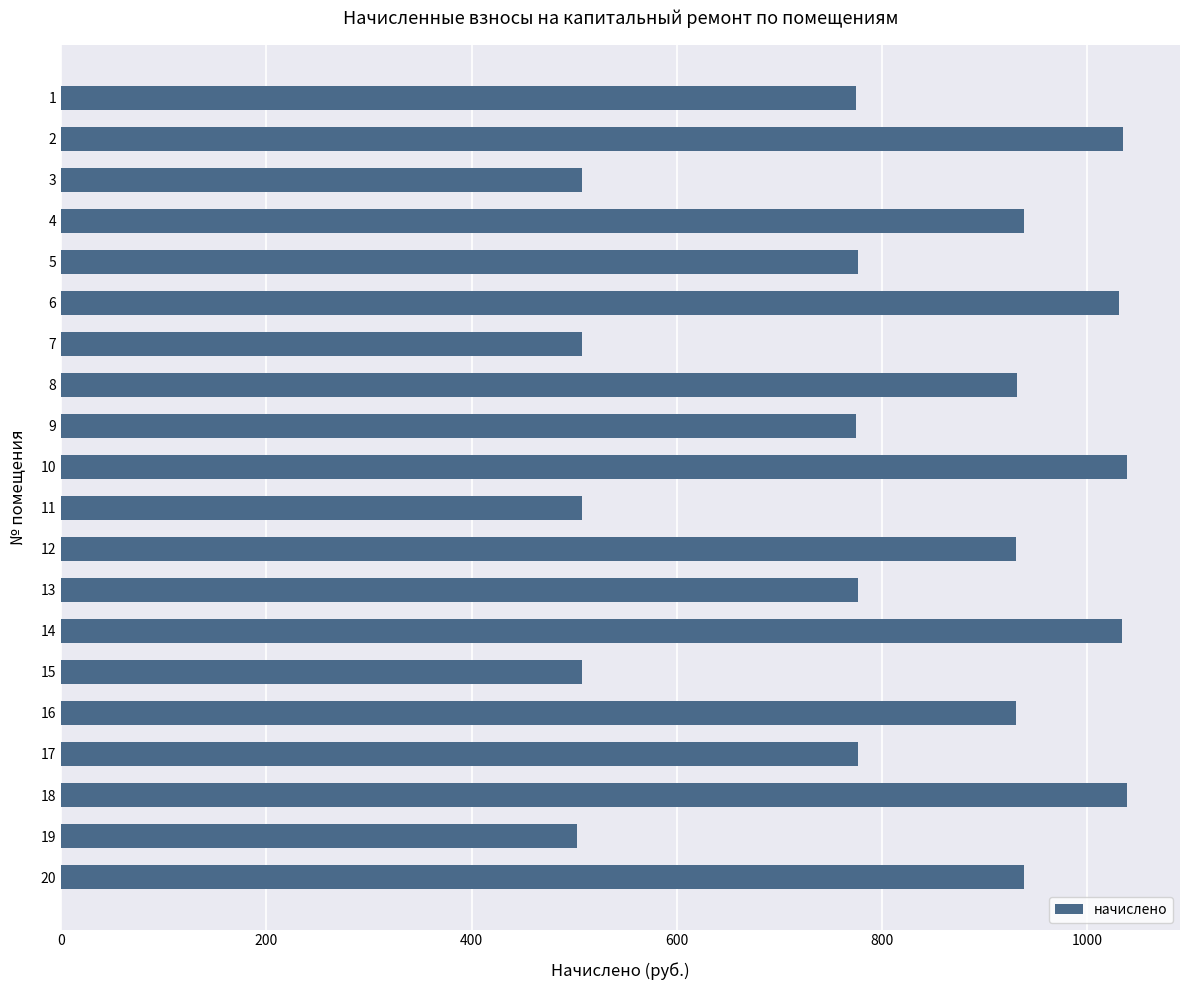

The value at 2 is 1035.1. True or false?

True